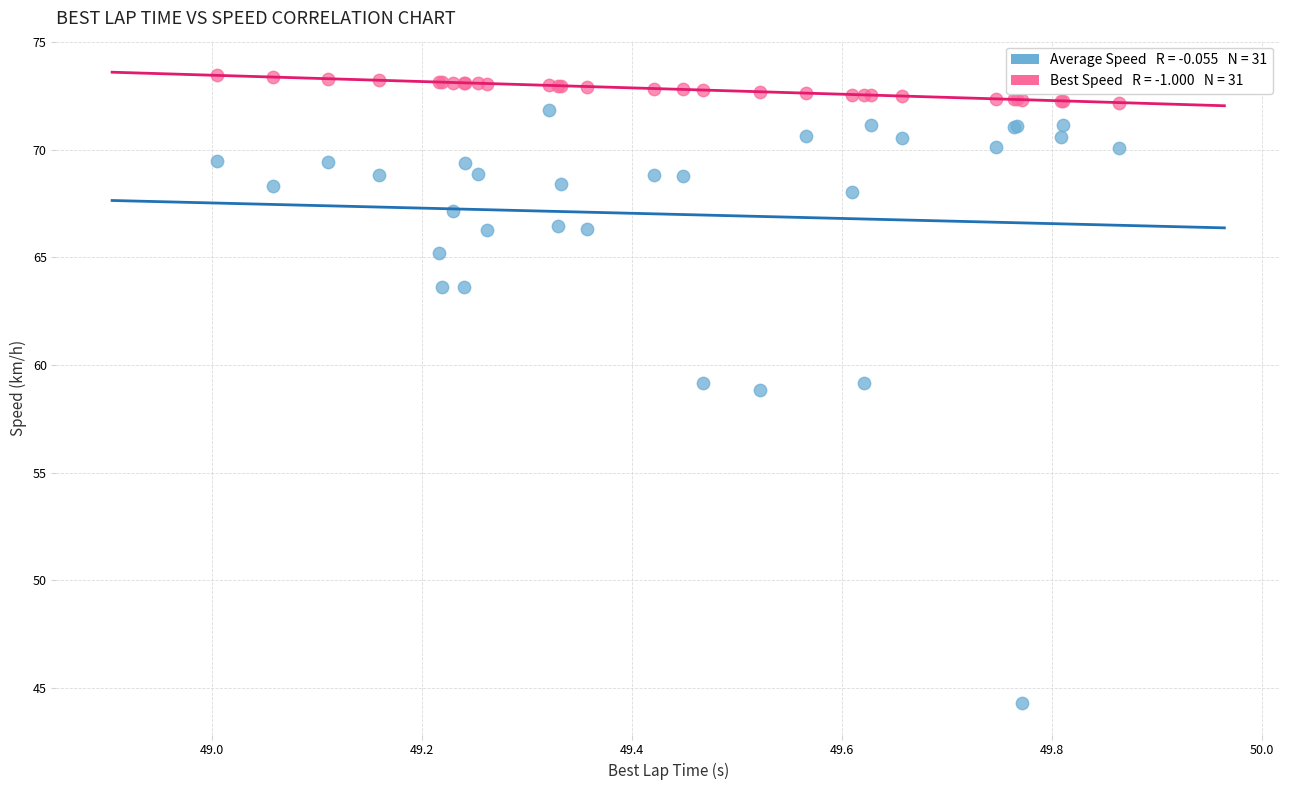

Across all series, what Y value is closest to 58?

58.8